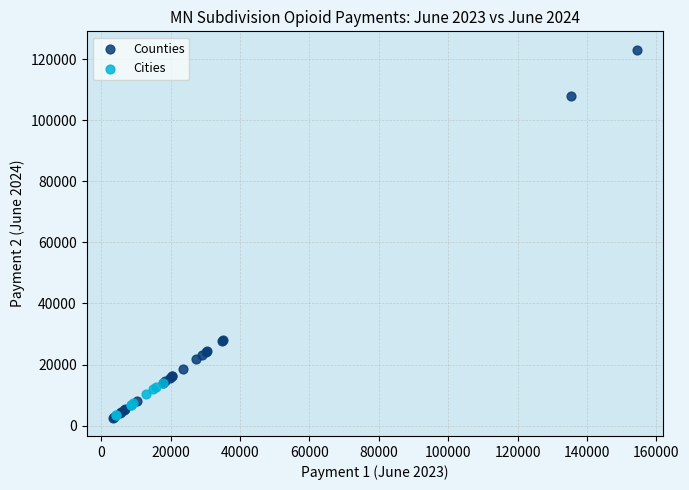

Which series has the widest spread of Y values?

Counties